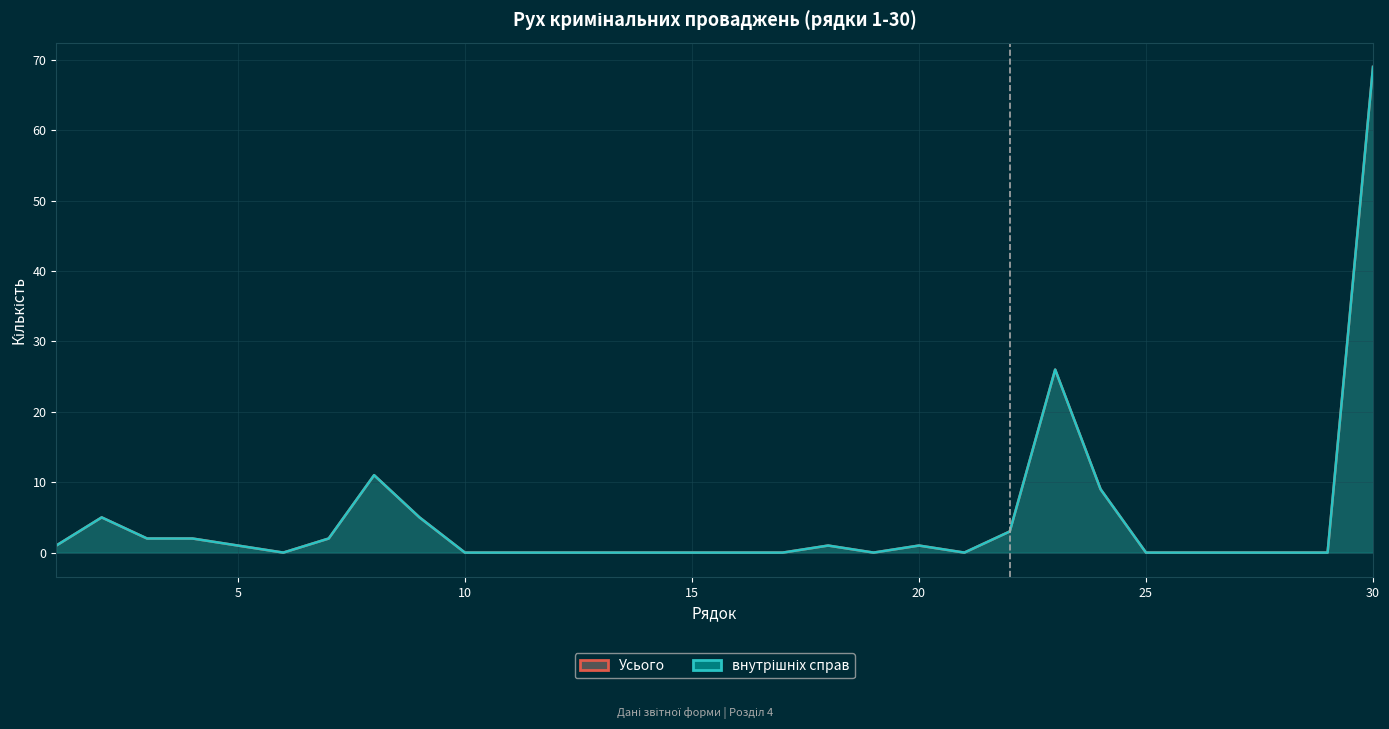

Is it true that внутрішніх справ equals 11 at 22?

False